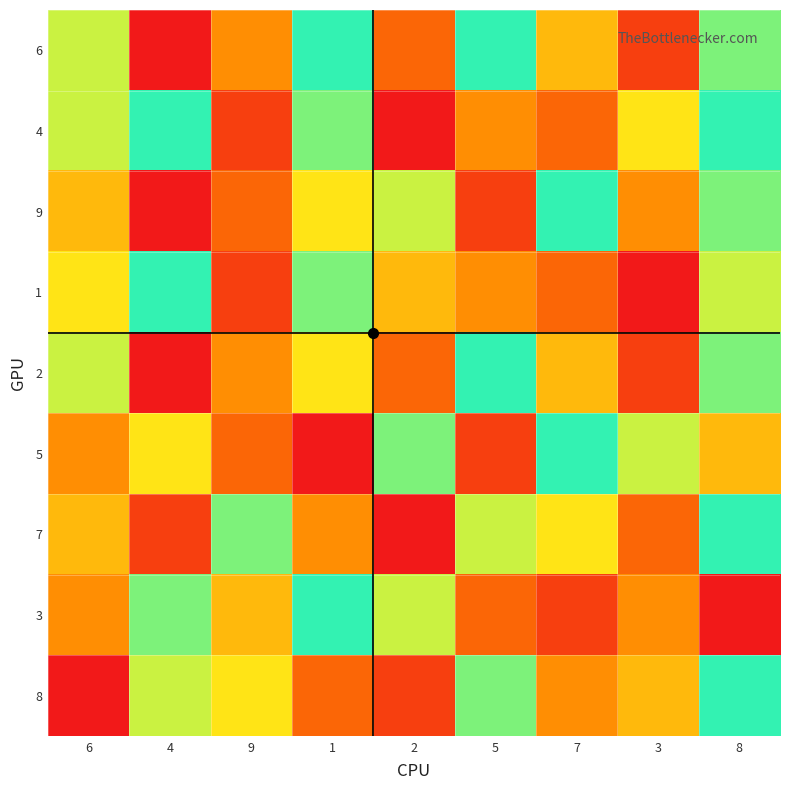

Reading right to left, extract all data points from this chart.

6: 8=8	3=2	7=5	5=9	2=3	1=9	9=4	4=1	6=7
4: 8=9	3=6	7=3	5=4	2=1	1=8	9=2	4=9	6=7
9: 8=8	3=4	7=9	5=2	2=7	1=6	9=3	4=1	6=5
1: 8=7	3=1	7=3	5=4	2=5	1=8	9=2	4=9	6=6
2: 8=8	3=2	7=5	5=9	2=3	1=6	9=4	4=1	6=7
5: 8=5	3=7	7=9	5=2	2=8	1=1	9=3	4=6	6=4
7: 8=9	3=3	7=6	5=7	2=1	1=4	9=8	4=2	6=5
3: 8=1	3=4	7=2	5=3	2=7	1=9	9=5	4=8	6=4
8: 8=9	3=5	7=4	5=8	2=2	1=3	9=6	4=7	6=1